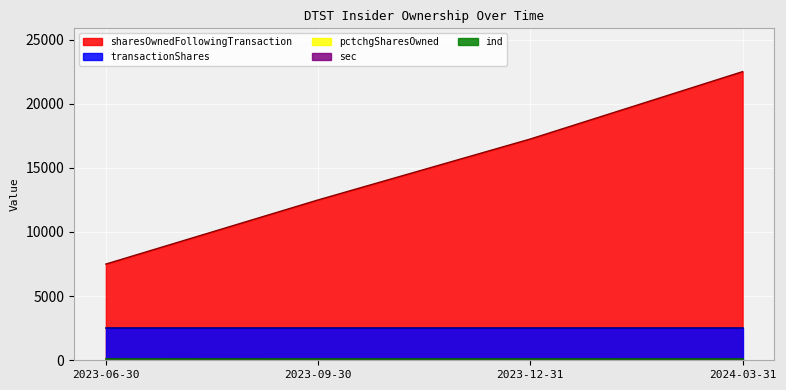

Reading left to right, what are all the values shown in this chart?

sharesOwnedFollowingTransaction: 2023-06-30=7500	2023-09-30=12500	2023-12-31=17250	2024-03-31=22500
transactionShares: 2023-06-30=2500	2023-09-30=2500	2023-12-31=2500	2024-03-31=2500
pctchgSharesOwned: 2023-06-30=50	2023-09-30=25	2023-12-31=17	2024-03-31=13
sec: 2023-06-30=20	2023-09-30=20	2023-12-31=20	2024-03-31=20
ind: 2023-06-30=84	2023-09-30=84	2023-12-31=84	2024-03-31=84